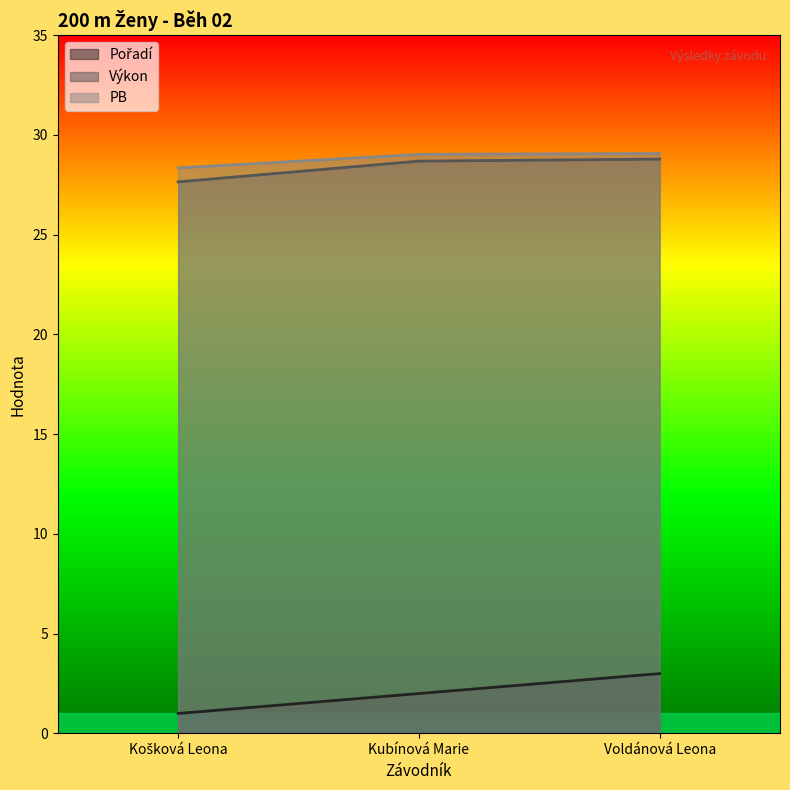

At which category is the sum across all series the highest?

Voldánová Leona